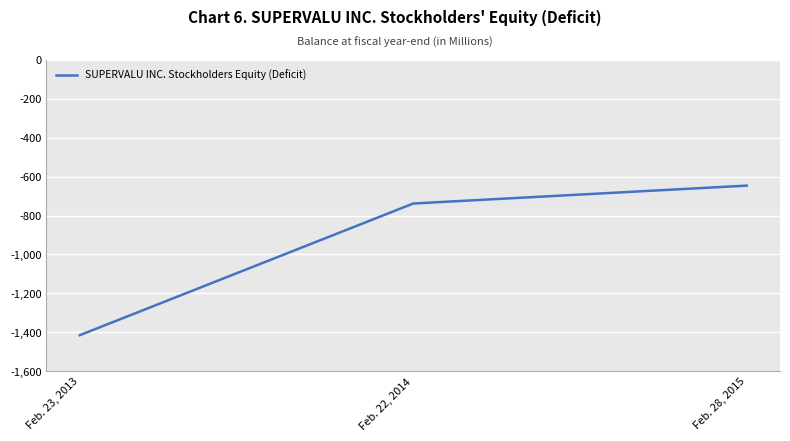

How many distinct data groups are displayed?

1